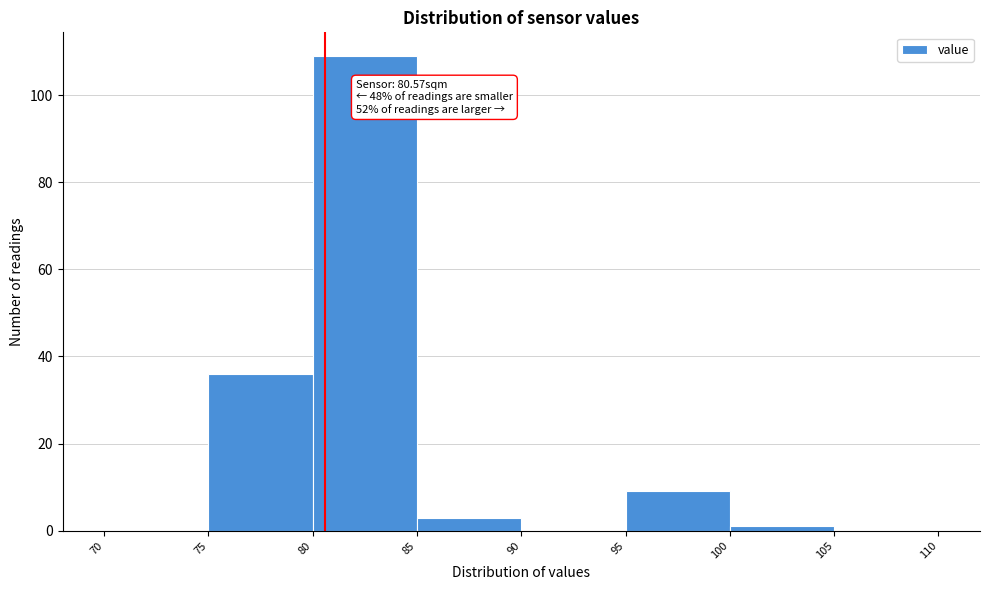

Which range on the x-axis has the tallest bar?

80 to 85